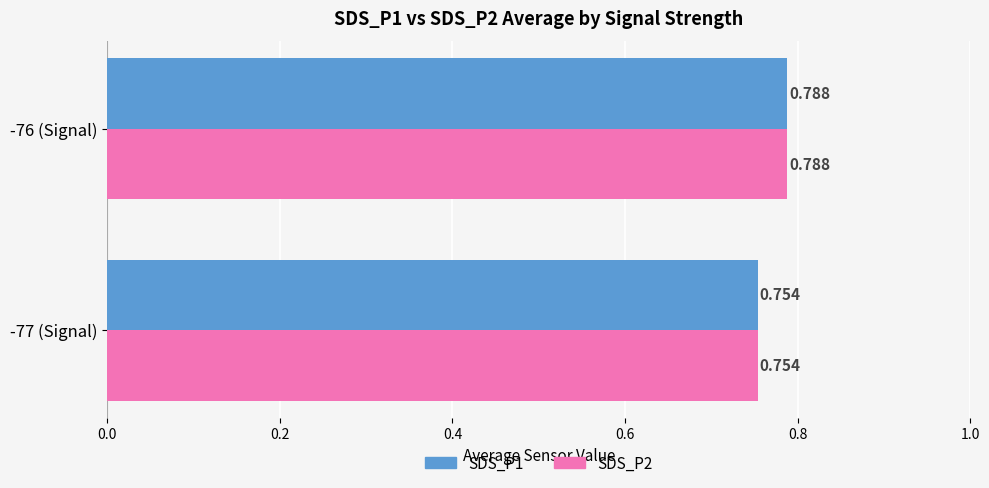

Is the value of SDS_P2 at -76 (Signal) greater than the value of SDS_P1 at -77 (Signal)?

Yes